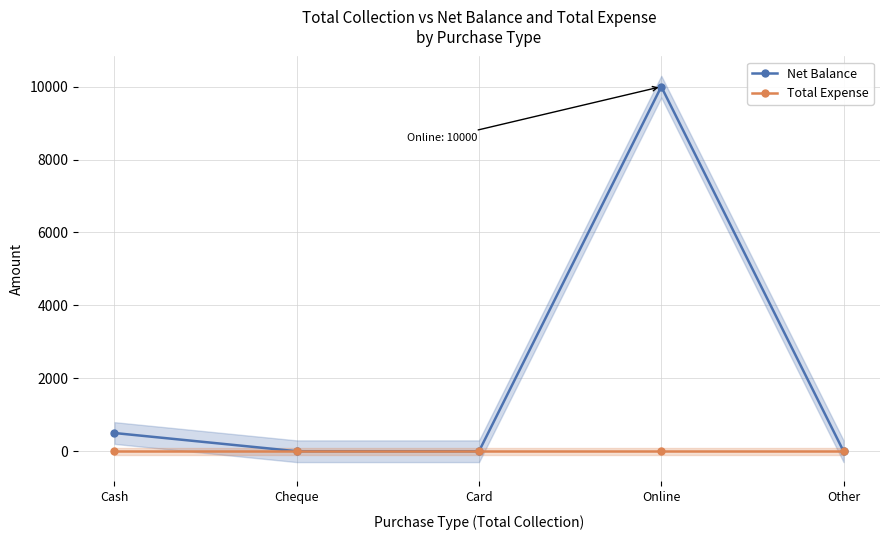

At how many categories does at least one series exceed 4385?

1